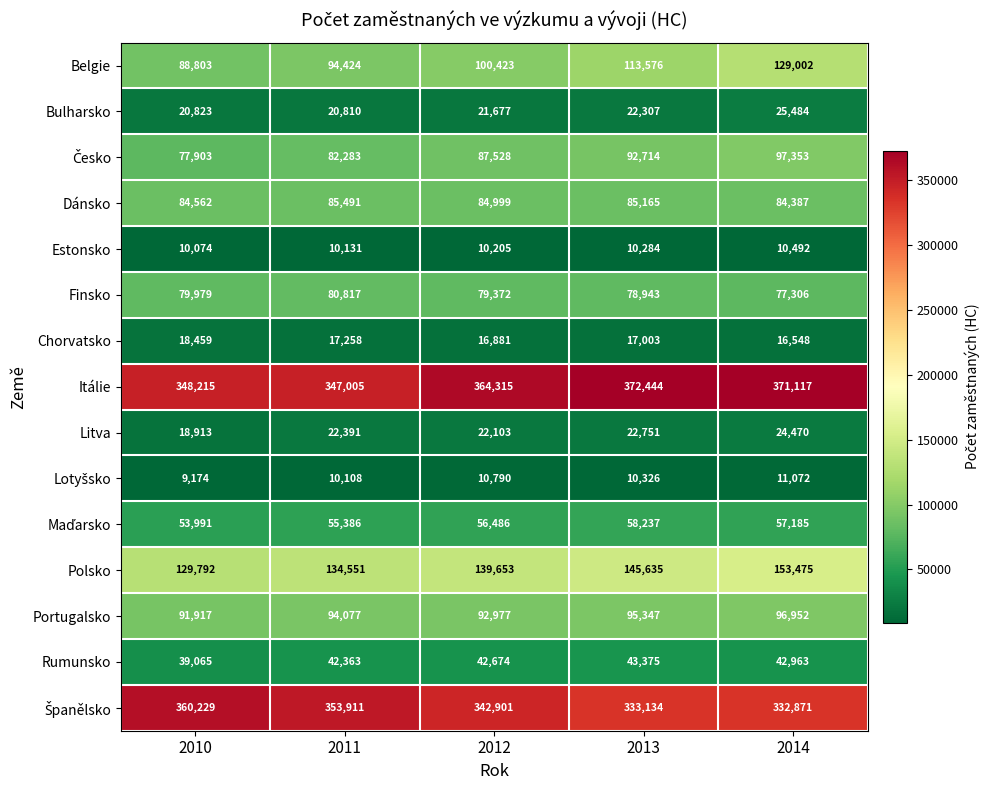

Rank the categories by Dánsko value from lowest to highest.

2014, 2010, 2012, 2013, 2011